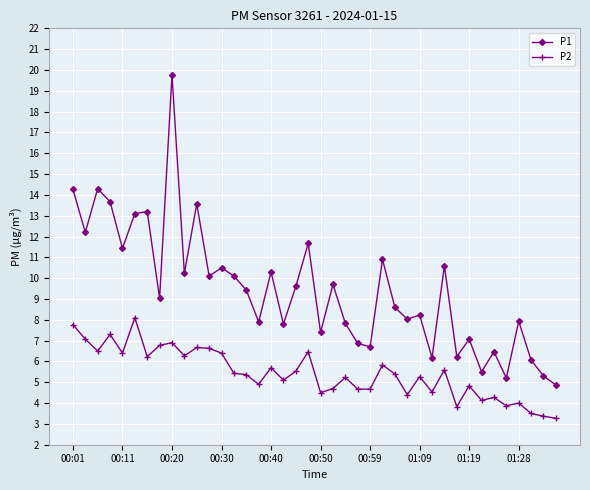

How many lines are shown in the chart?

2